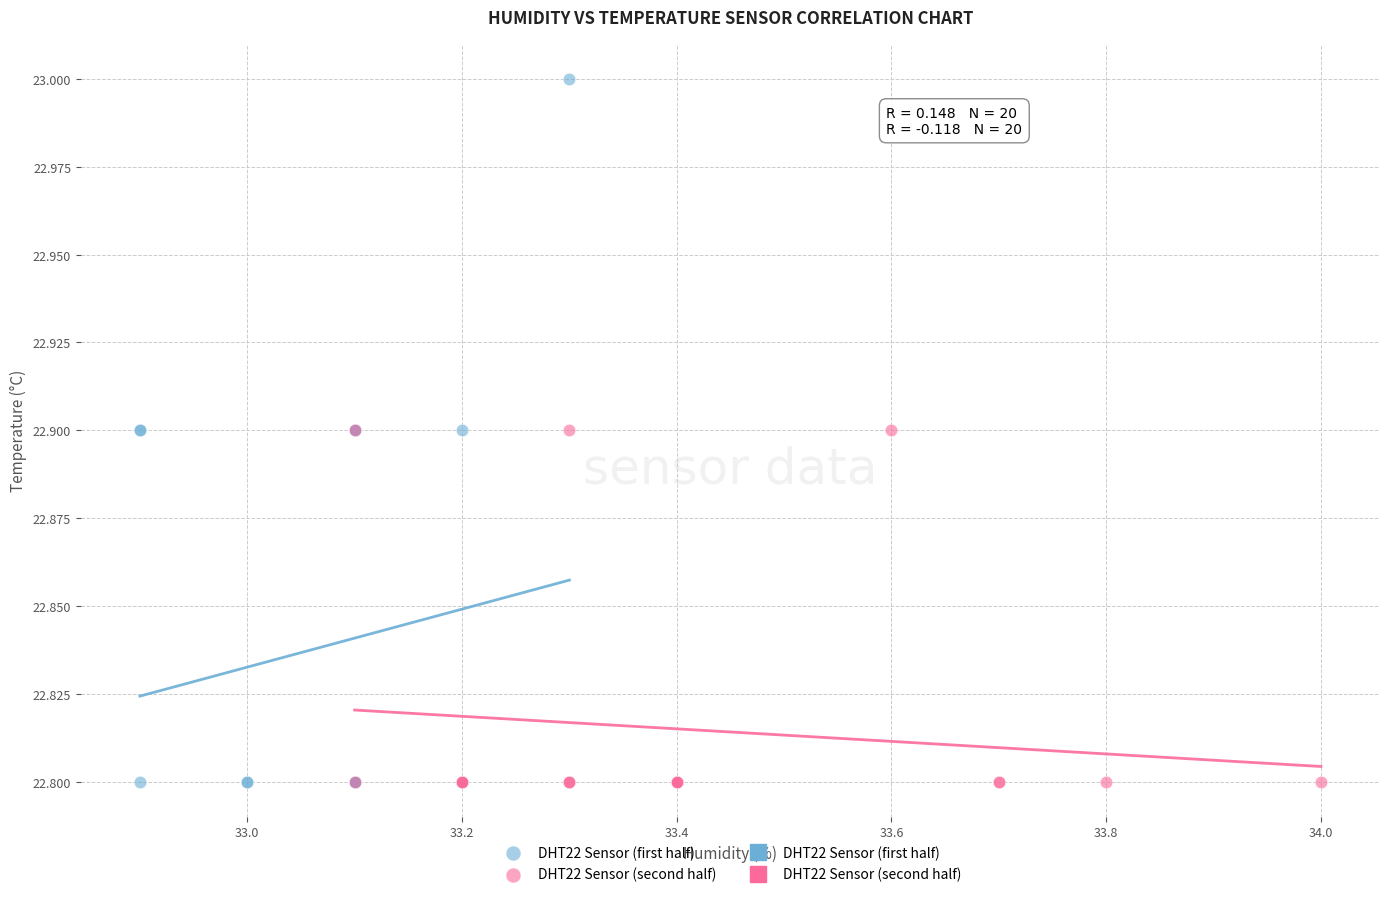

Which series reaches the maximum Y coordinate?

DHT22 Sensor (first half)